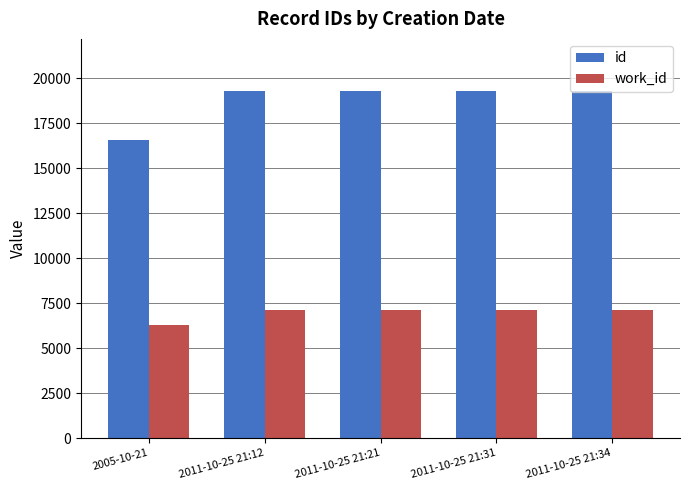

Rank the series by their maximum value, from lowest to highest.

work_id, id